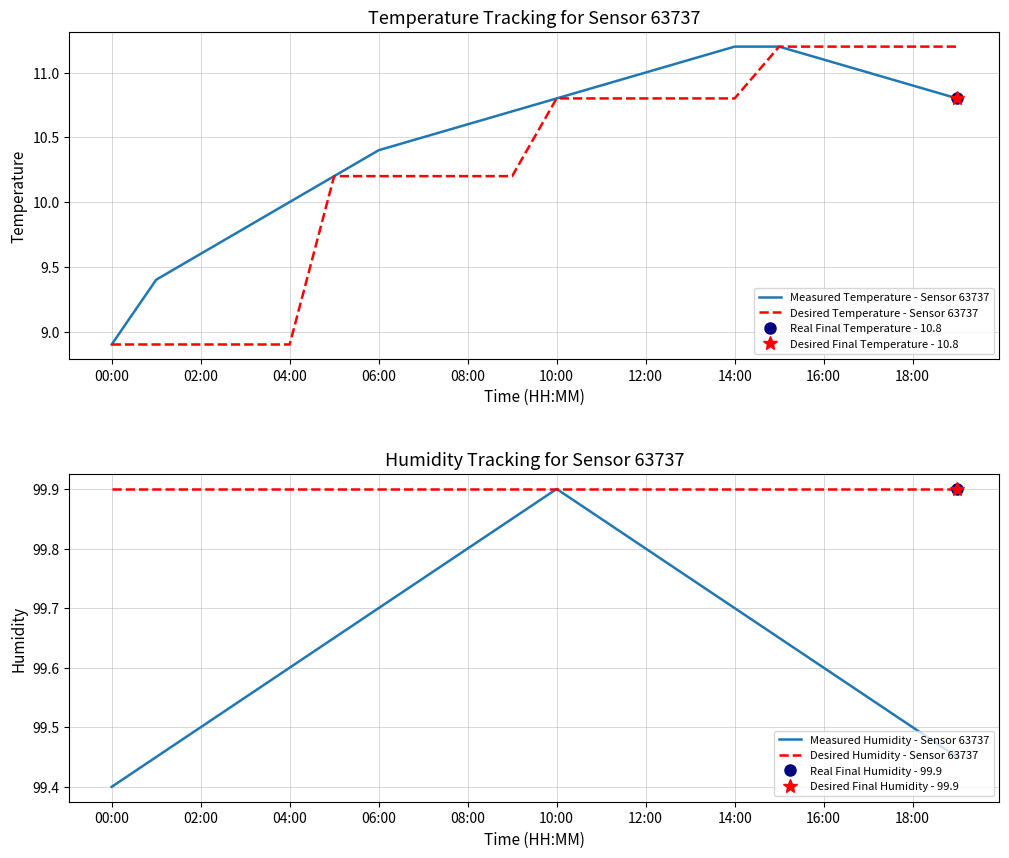

Which category has the lowest value in the Measured Humidity - Sensor 63737 series?

00:00